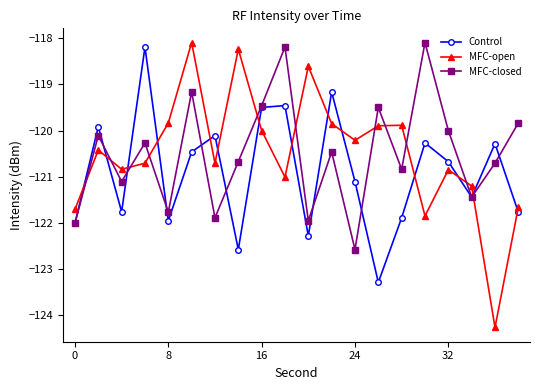

How many interior local peaks does the MFC-open series have?

6